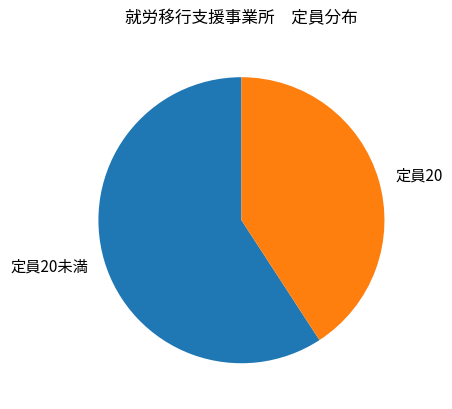

Between 定員20未満 and 定員20, which is larger?

定員20未満